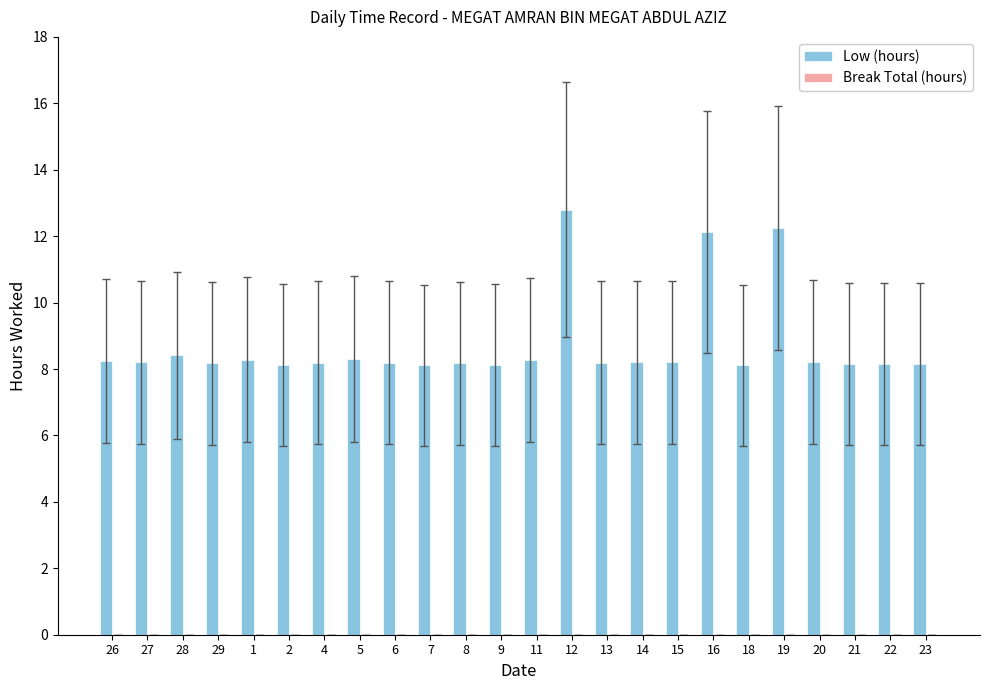

What position from the left is 7?

10